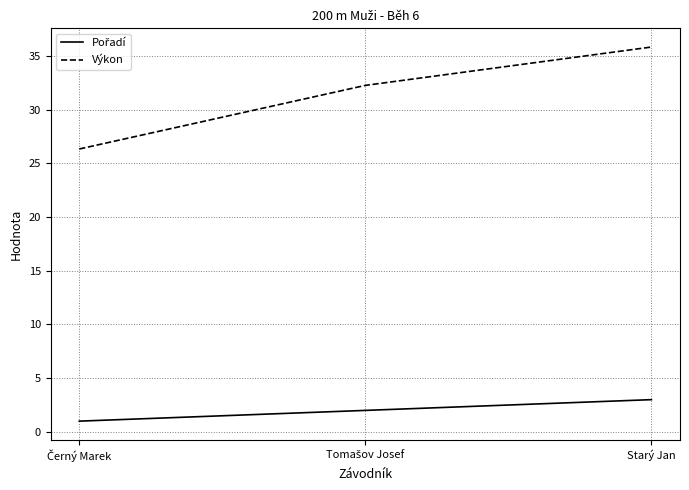

Which series has the largest range (max minus min)?

Výkon